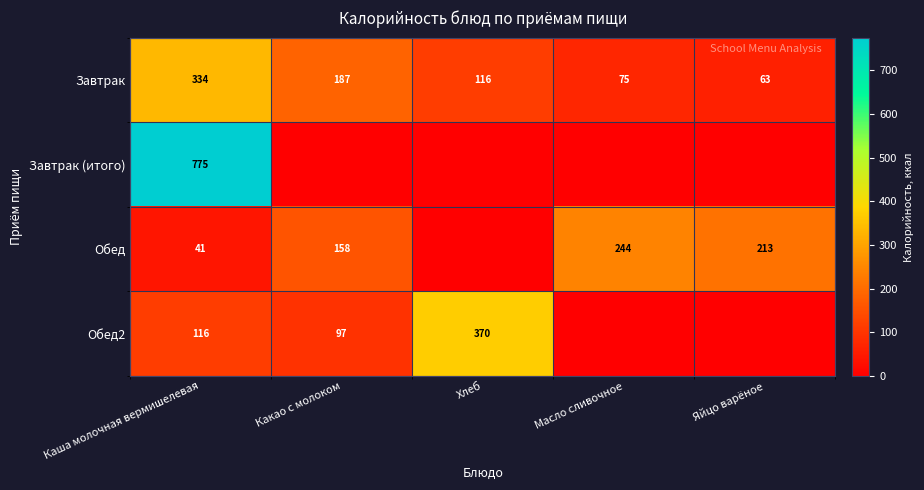

At which category is the sum across all series the highest?

Каша молочная вермишелевая